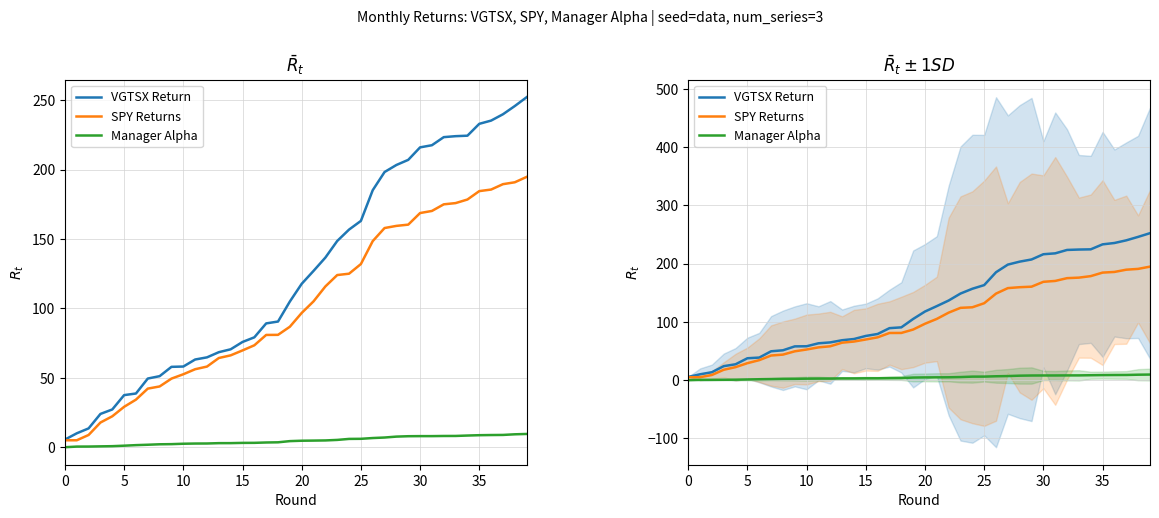

Which series has the largest range (max minus min)?

VGTSX Return